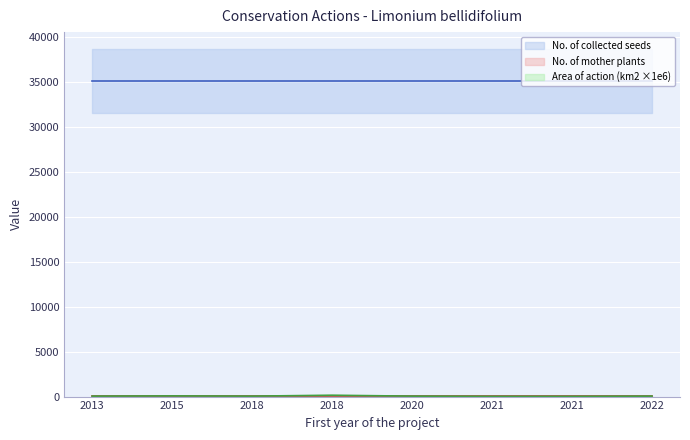

What is the spread (max minus min) of values at 2018?

35080.0